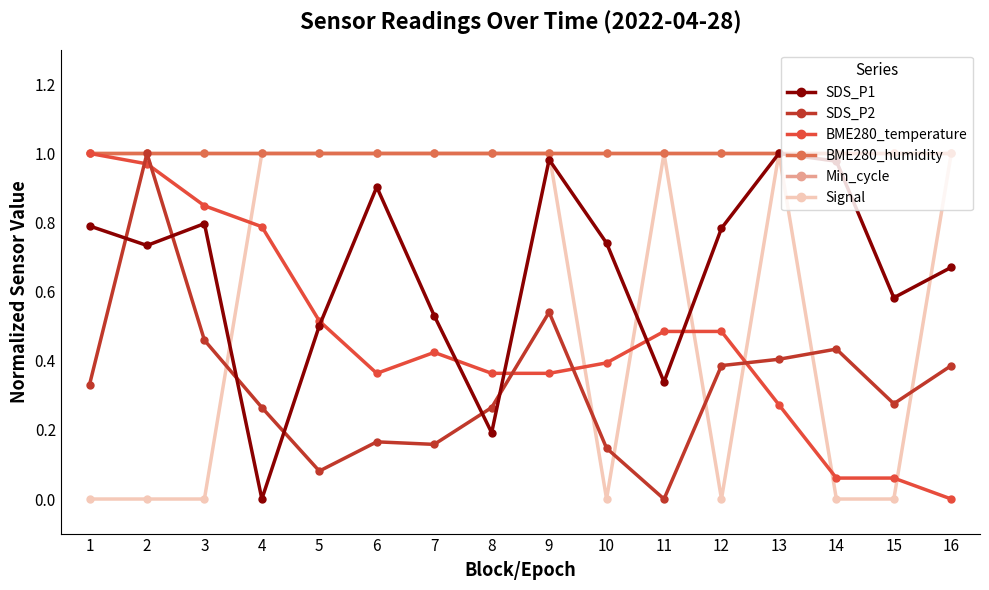

Does the chart have visible grid lines?

No